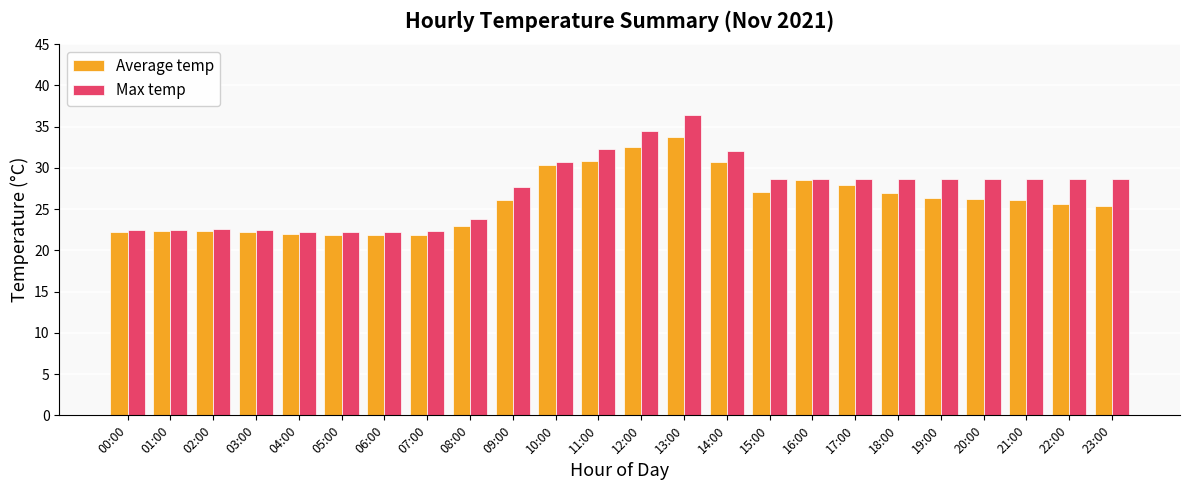

List the series in order of their peak value, highest first.

Max temp, Average temp